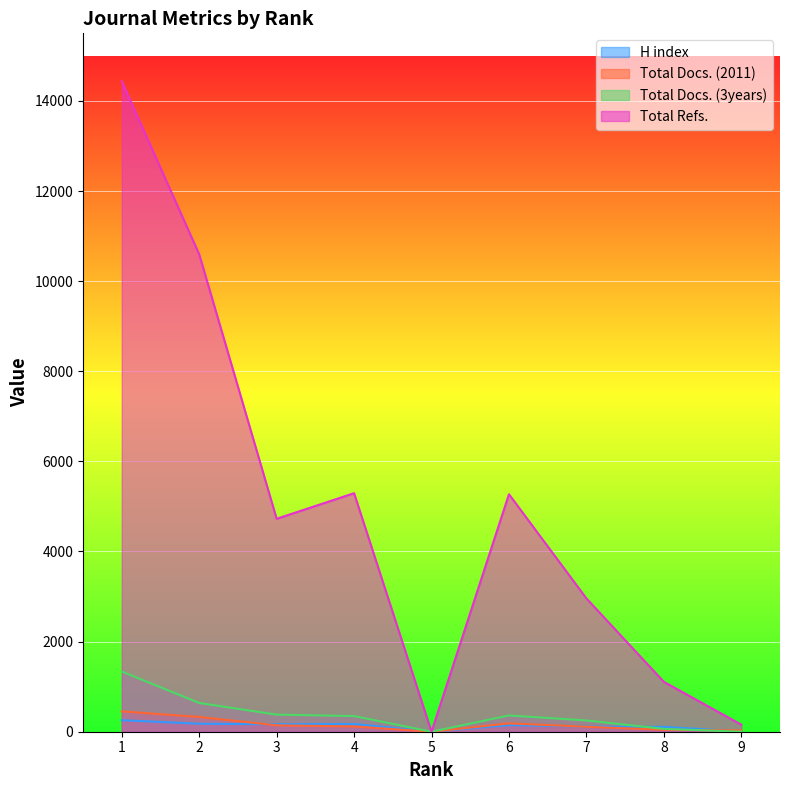

Where do H index and Total Docs. (3years) first cross each other?

7 and 8